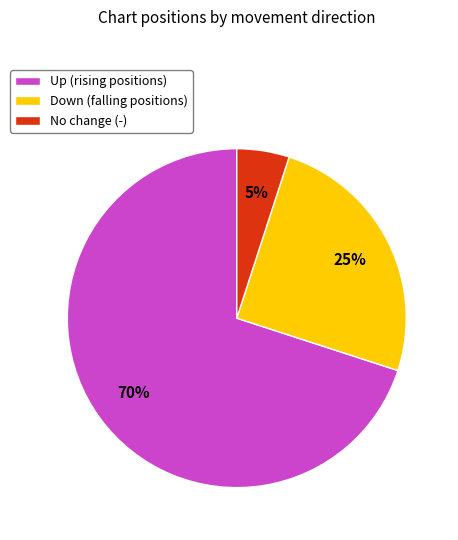

Rank the categories by value from lowest to highest.

No change (-), Down (falling positions), Up (rising positions)